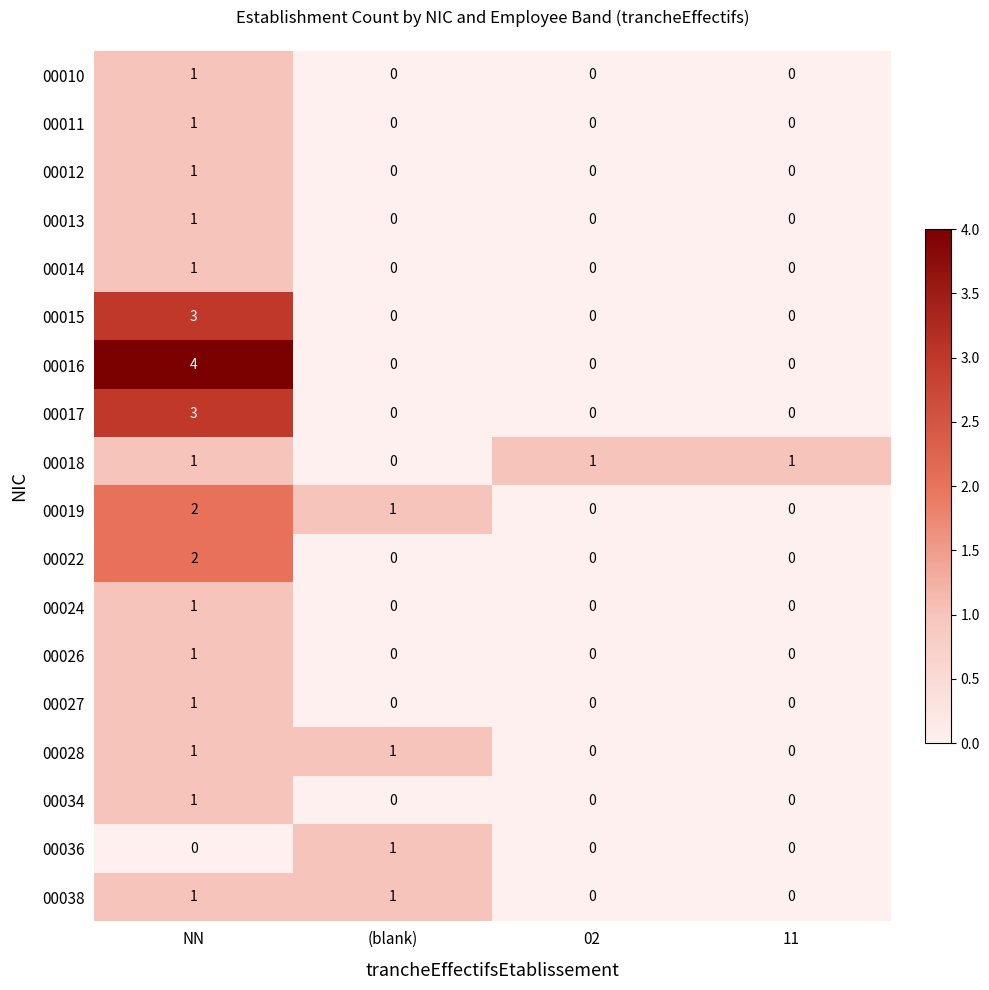

Where is 00018 nearest to the value 0?

(blank)